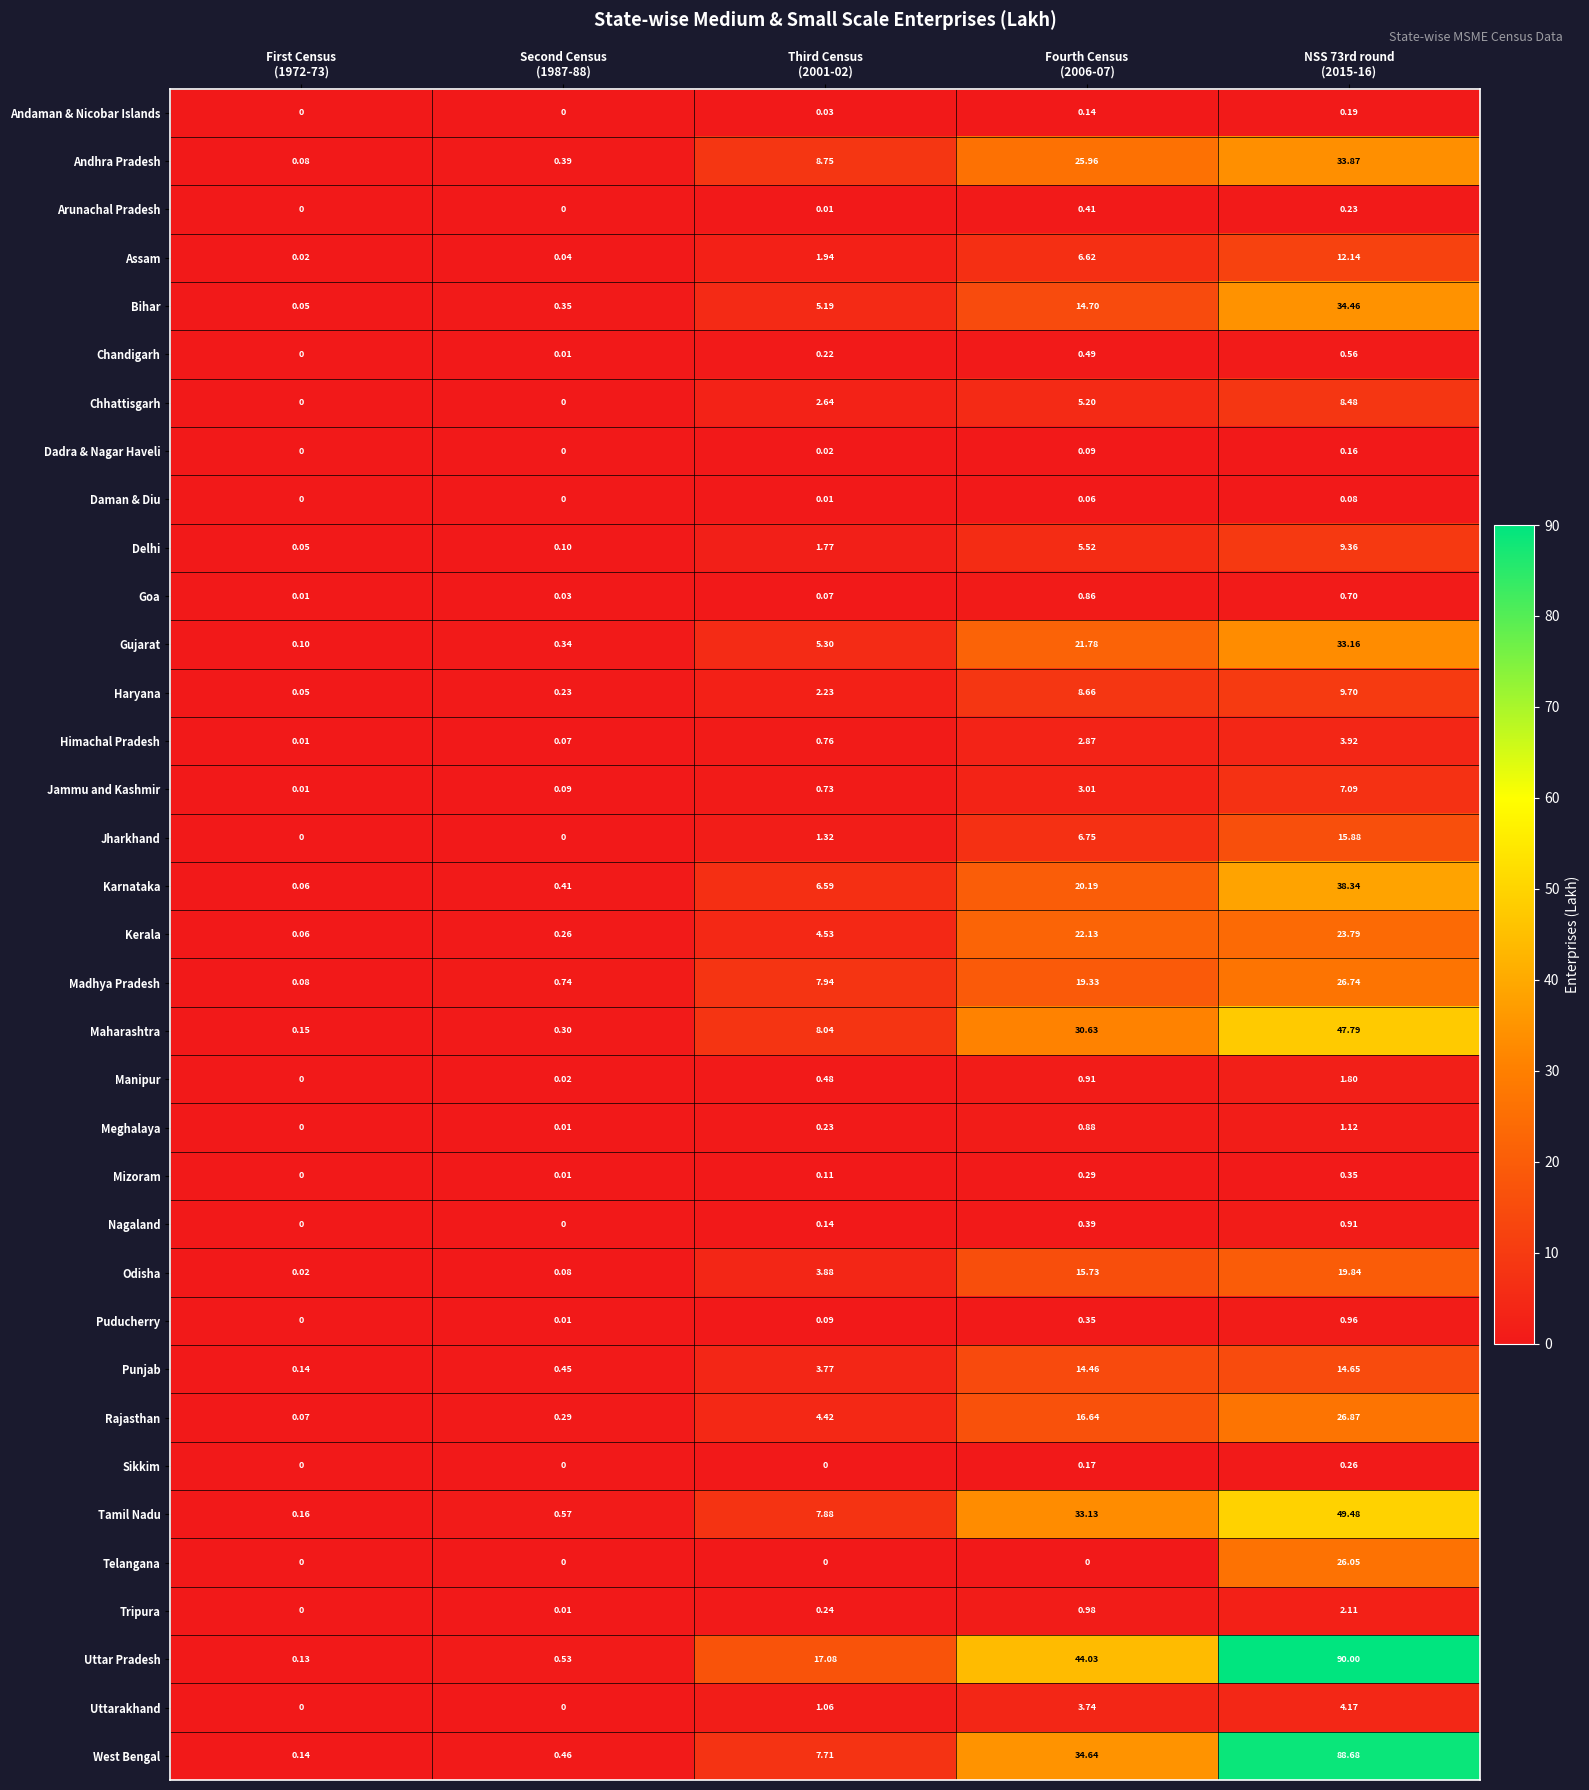

List the series in order of their peak value, lowest first.

Daman & Diu, Dadra & Nagar Haveli, Andaman & Nicobar Islands, Sikkim, Mizoram, Arunachal Pradesh, Chandigarh, Goa, Nagaland, Puducherry, Meghalaya, Manipur, Tripura, Himachal Pradesh, Uttarakhand, Jammu and Kashmir, Chhattisgarh, Delhi, Haryana, Assam, Punjab, Jharkhand, Odisha, Kerala, Telangana, Madhya Pradesh, Rajasthan, Gujarat, Andhra Pradesh, Bihar, Karnataka, Maharashtra, Tamil Nadu, West Bengal, Uttar Pradesh